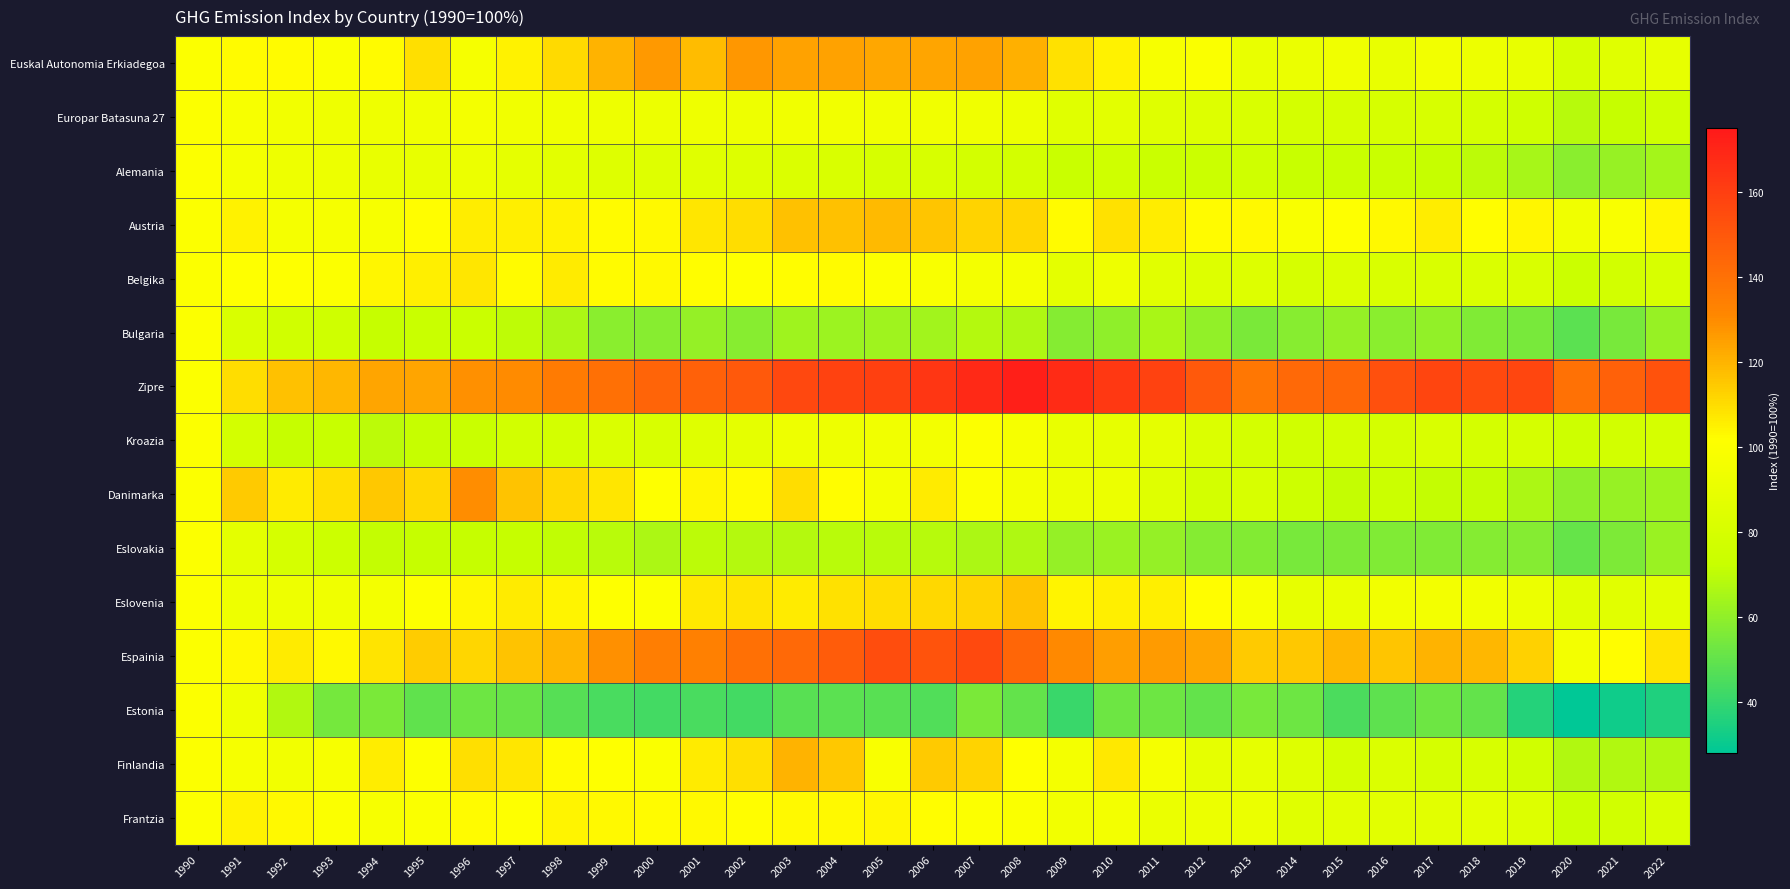

Which series has the largest total across all categories?

Zipre